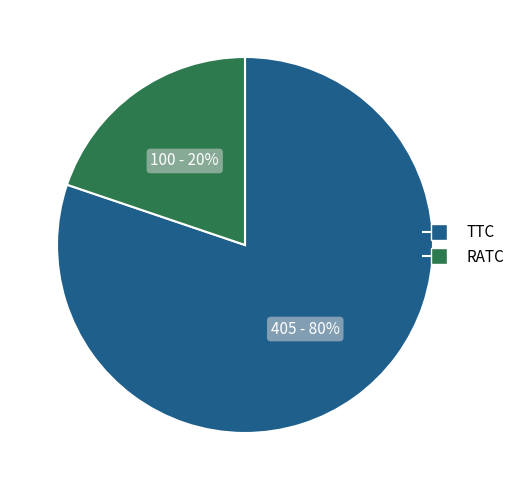

Is there a majority slice in this chart?

Yes